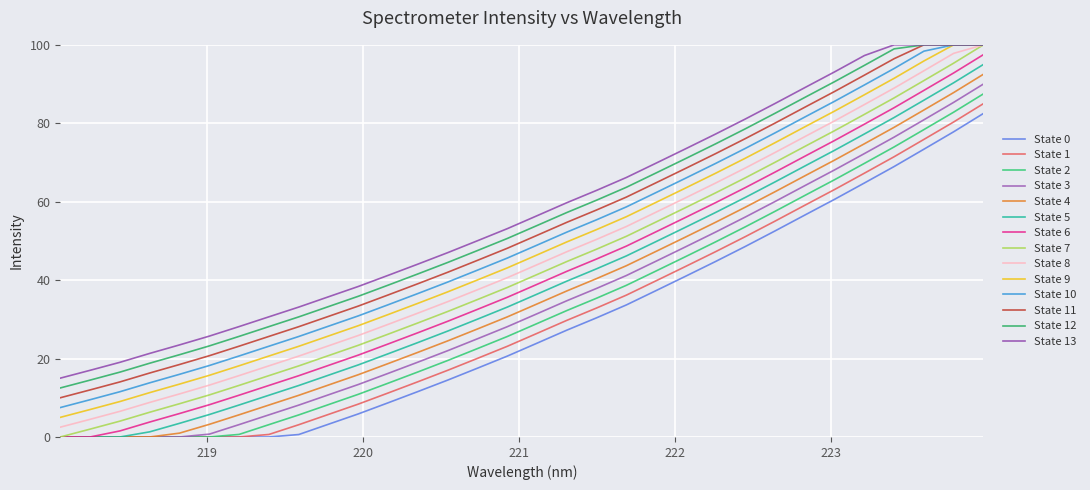

How many lines are shown in the chart?

14